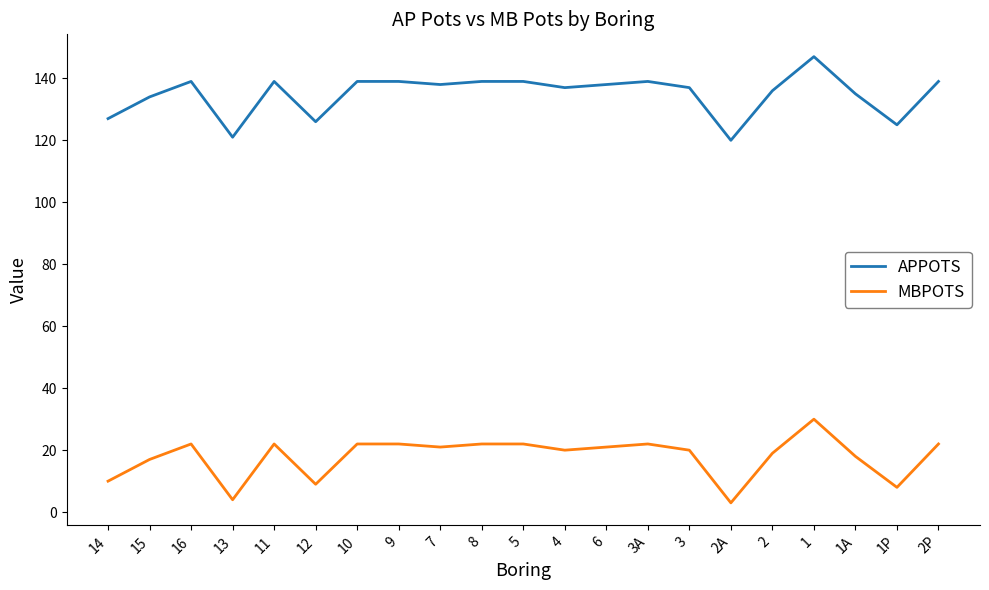

At which category does MBPOTS reach its first local peak?

16